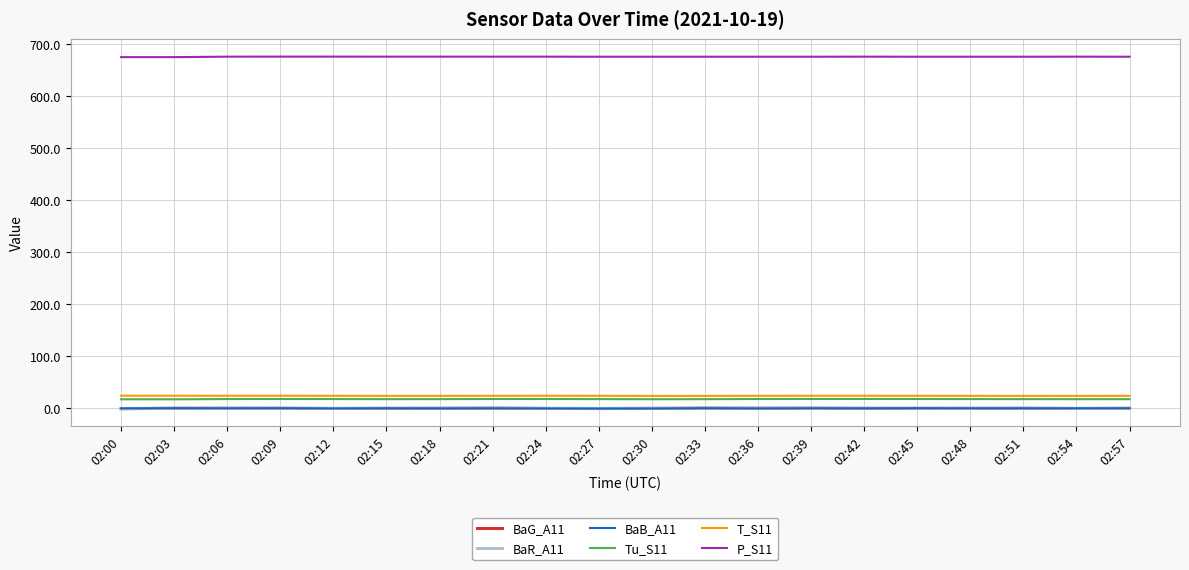

The value of T_S11 at 02:51 is 23.9. True or false?

True